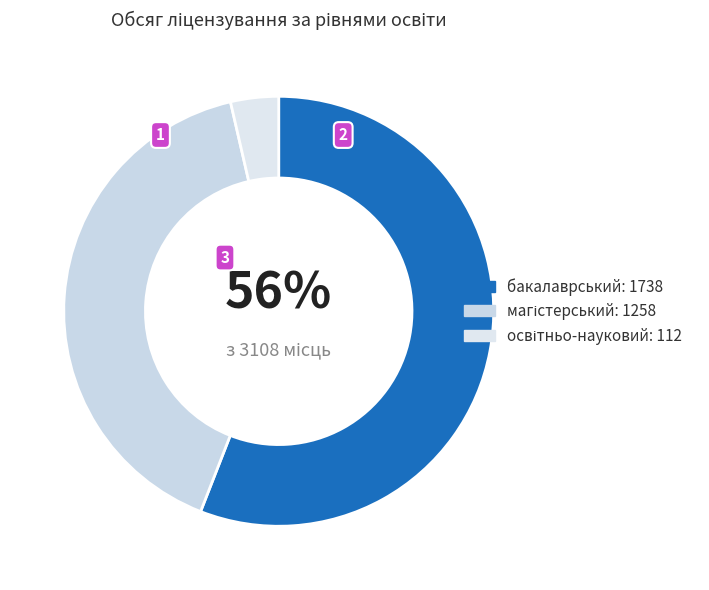

What is the largest slice in the pie chart?

перший (бакалаврський) рівень